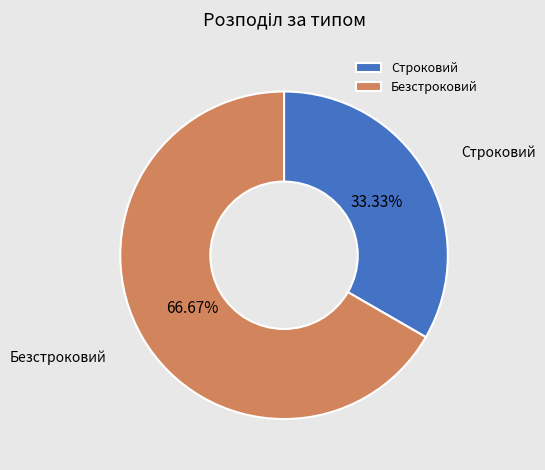

True or false: Безстроковий accounts for 67% of the total.

True